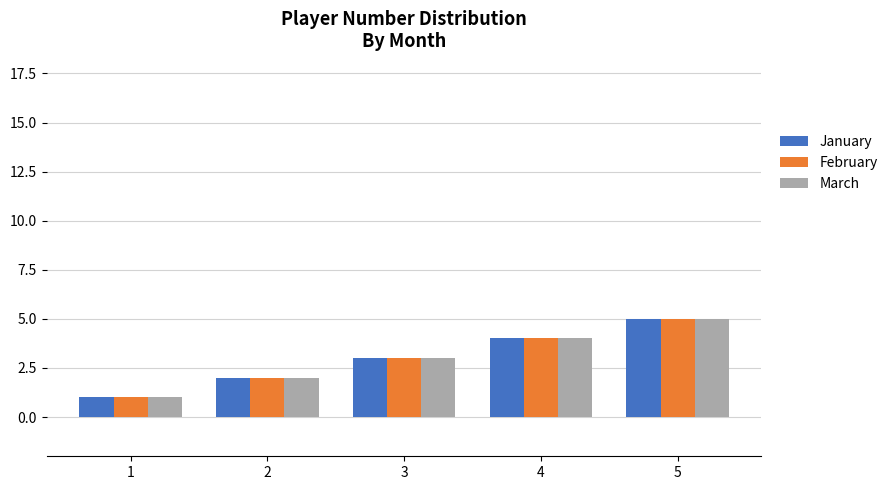

Rank the categories by March value from lowest to highest.

1, 2, 3, 4, 5